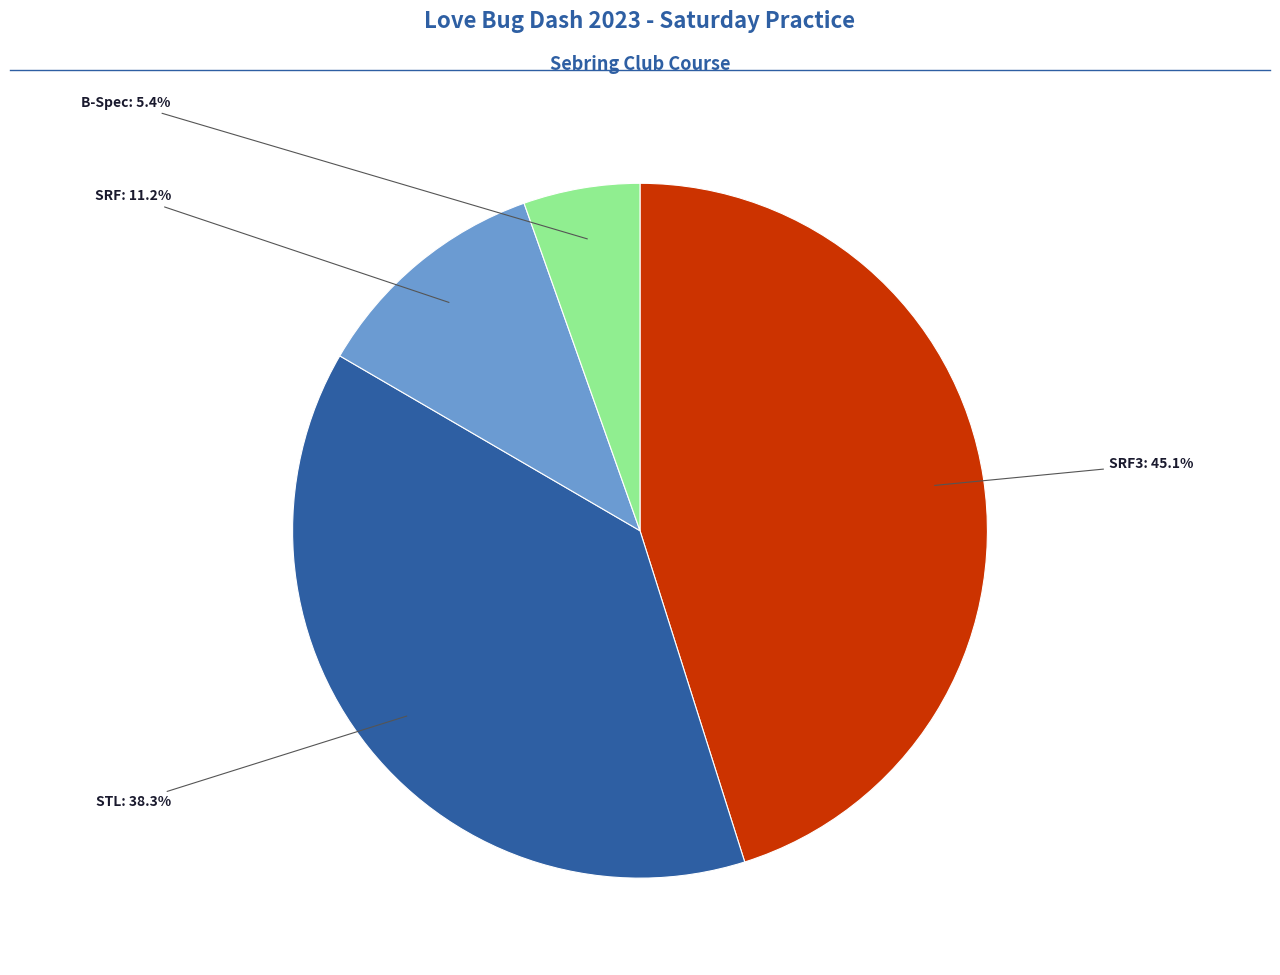

Is there a majority slice in this chart?

No